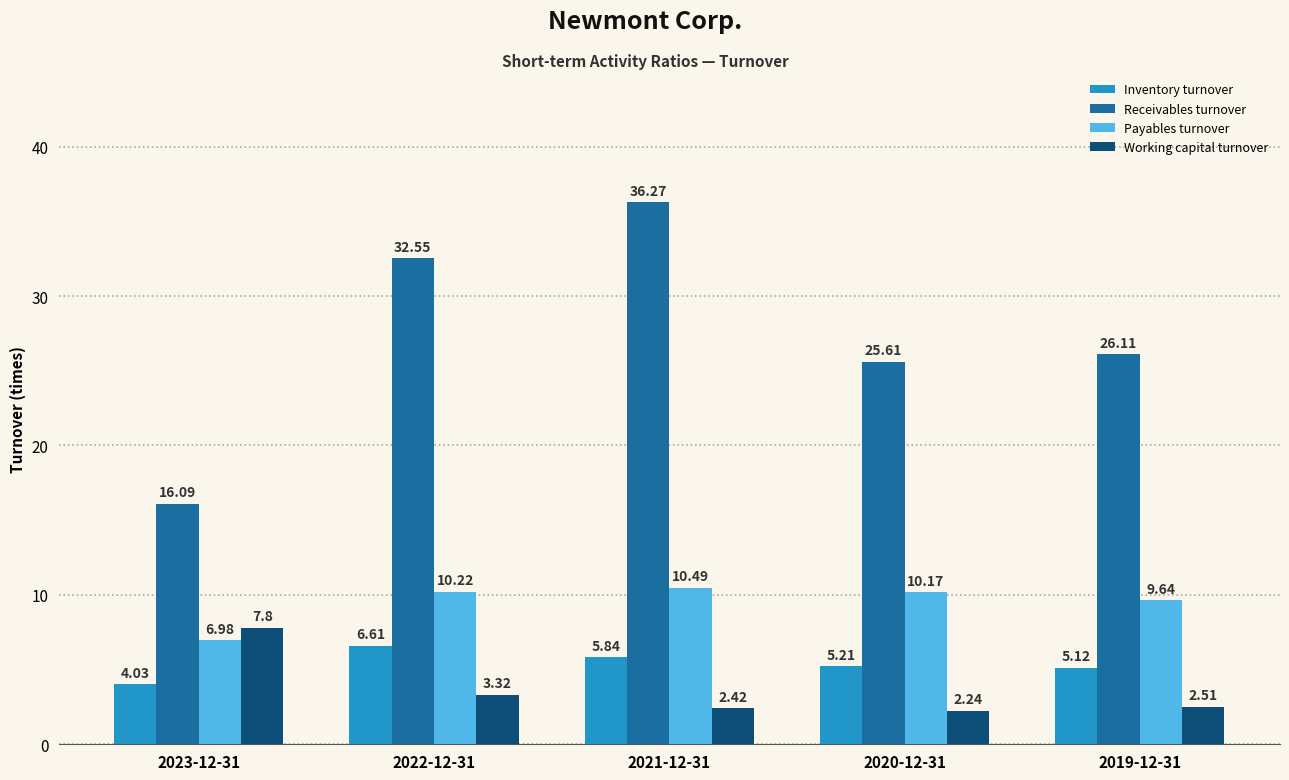

What is the spread (max minus min) of values at 2020-12-31?

23.4